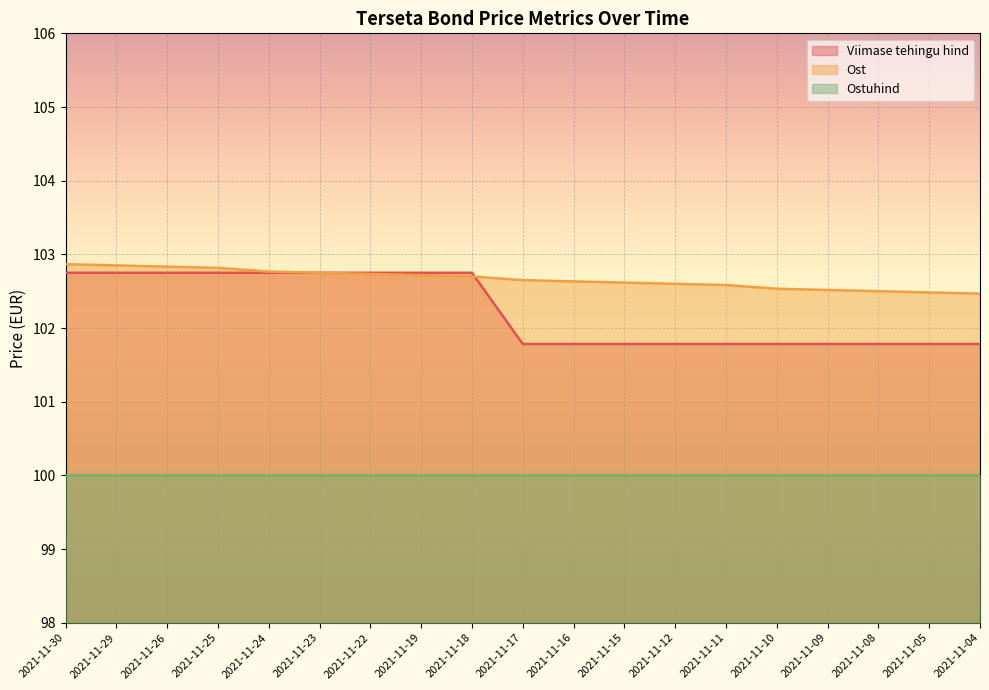

True or false: Viimase tehingu hind has more than 1 interior local peaks.

False